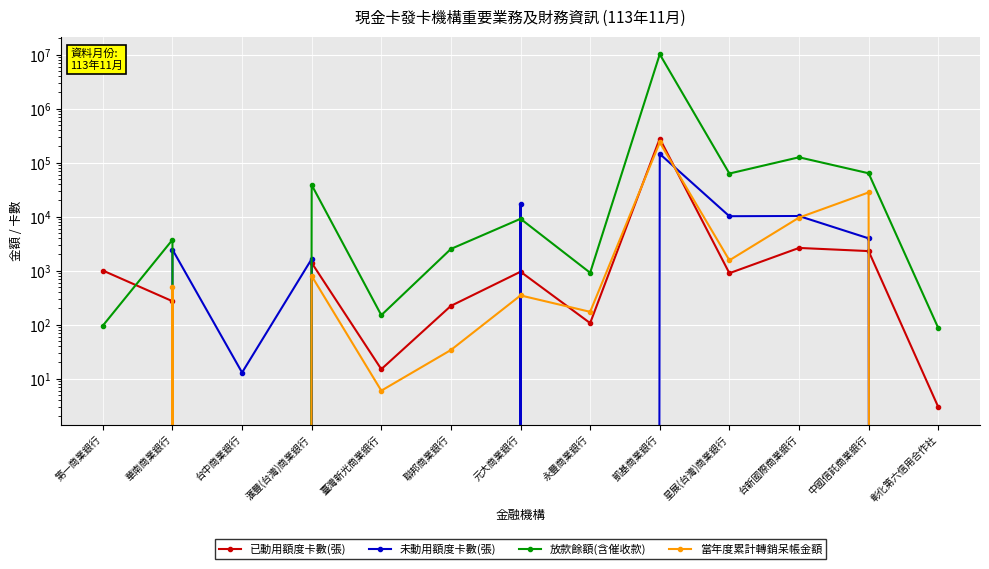

Reading left to right, extract all data points from this chart.

已動用額度卡數(張): 第一商業銀行=1006	華南商業銀行=272	台中商業銀行=0	滙豐(台灣)商業銀行=1396	臺灣新光商業銀行=15	聯邦商業銀行=223	元大商業銀行=956	永豐商業銀行=107	凱基商業銀行=278798	星展(台灣)商業銀行=898	台新國際商業銀行=2636	中國信託商業銀行=2304	彰化第六信用合作社=3
未動用額度卡數(張): 第一商業銀行=0	華南商業銀行=2458	台中商業銀行=13	滙豐(台灣)商業銀行=1647	臺灣新光商業銀行=0	聯邦商業銀行=0	元大商業銀行=16925	永豐商業銀行=0	凱基商業銀行=145257	星展(台灣)商業銀行=10183	台新國際商業銀行=10272	中國信託商業銀行=3965	彰化第六信用合作社=0
放款餘額(含催收款): 第一商業銀行=96	華南商業銀行=3727	台中商業銀行=0	滙豐(台灣)商業銀行=38584	臺灣新光商業銀行=150	聯邦商業銀行=2526	元大商業銀行=9127	永豐商業銀行=915	凱基商業銀行=10151875	星展(台灣)商業銀行=62832	台新國際商業銀行=125663	中國信託商業銀行=63568	彰化第六信用合作社=87
當年度累計轉銷呆帳金額: 第一商業銀行=0	華南商業銀行=497	台中商業銀行=0	滙豐(台灣)商業銀行=796	臺灣新光商業銀行=6	聯邦商業銀行=34	元大商業銀行=348	永豐商業銀行=173	凱基商業銀行=236554	星展(台灣)商業銀行=1555	台新國際商業銀行=9602	中國信託商業銀行=28102	彰化第六信用合作社=0